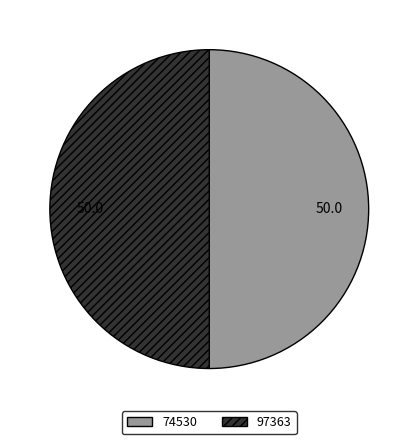

Is the sum of 74530 and 97363 greater than half?

Yes